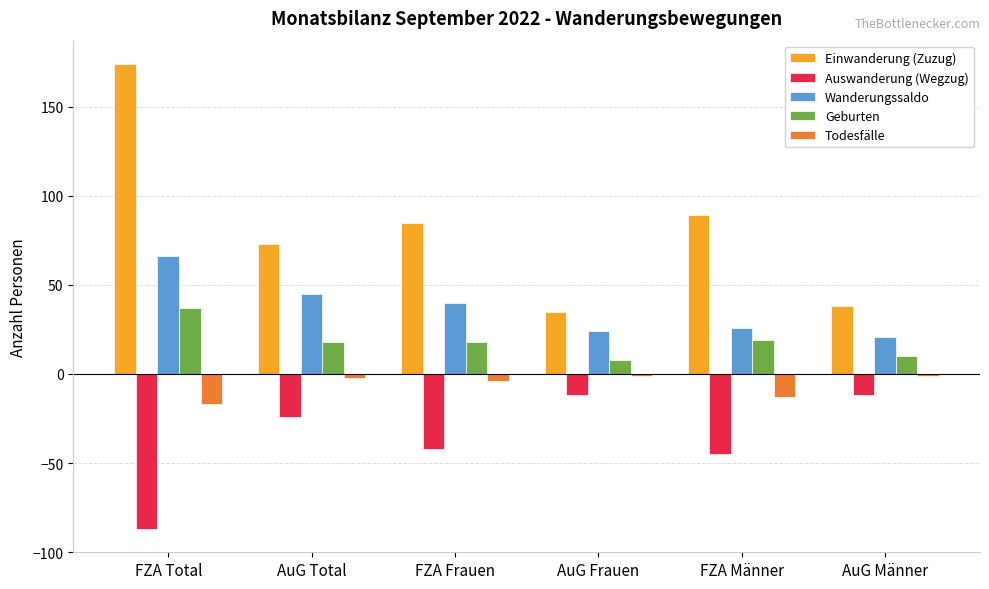

How many groups of bars are there?

6